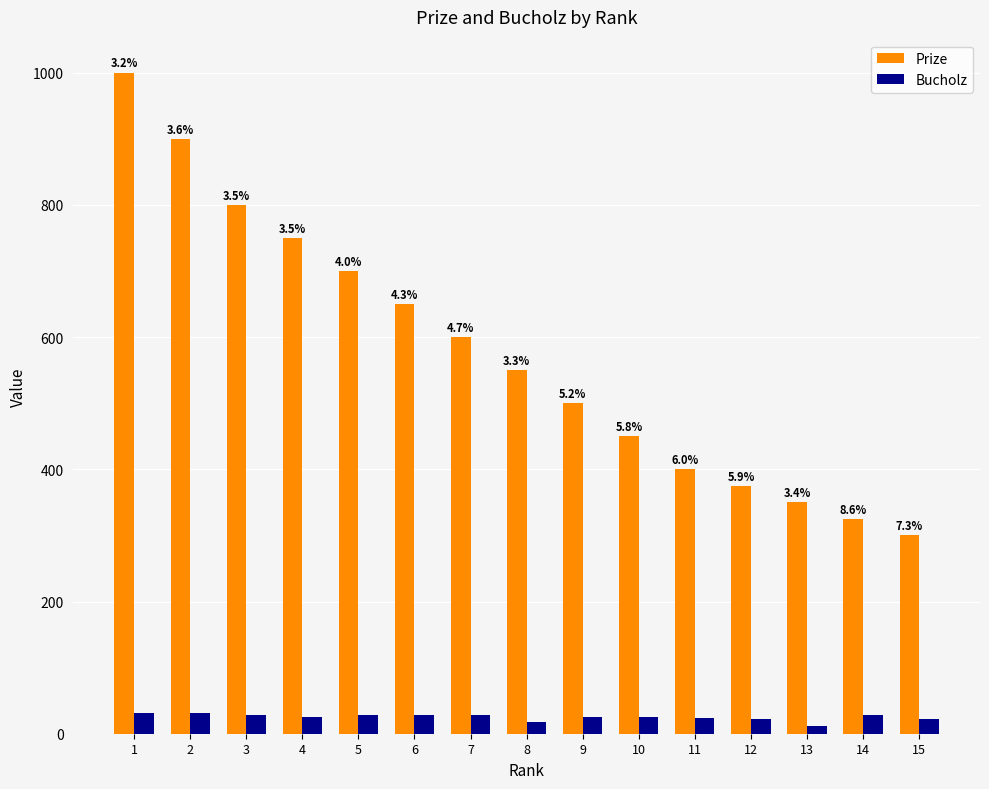

What are all the series names shown in the legend?

Prize, Bucholz